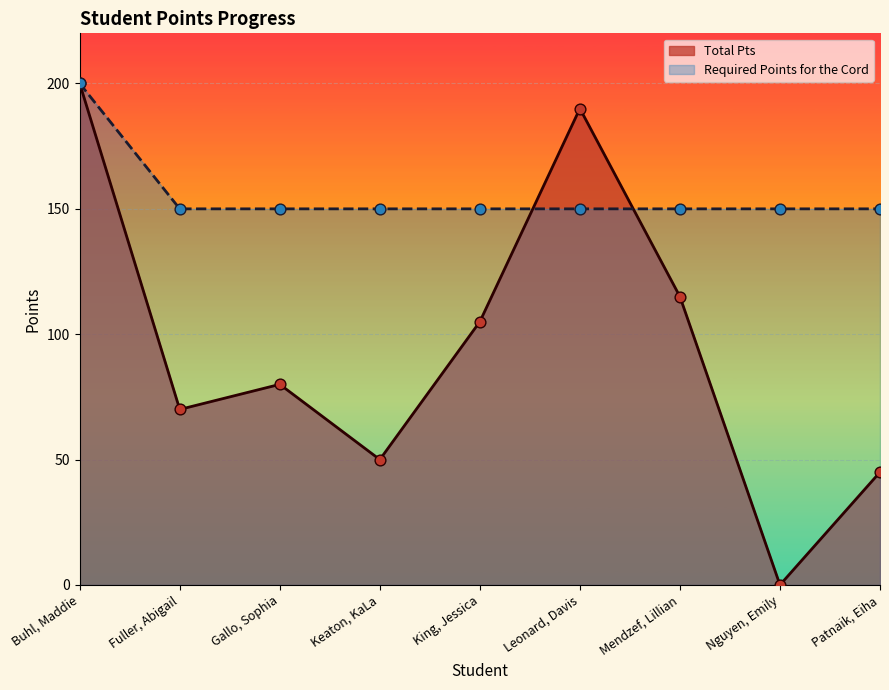

What is the change in value from Leonard, Davis to Mendzef, Lillian?

-75